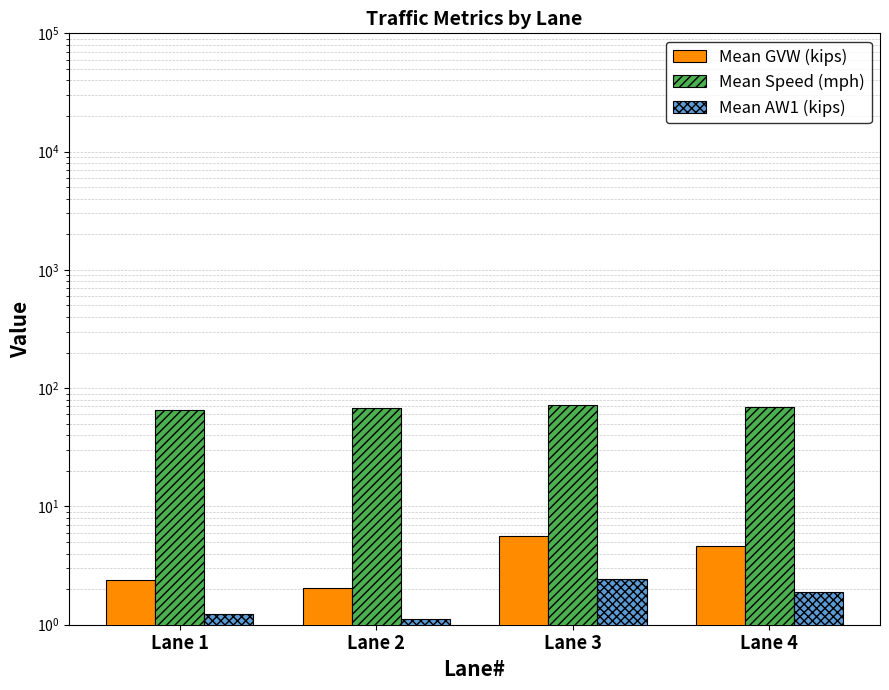

At which label does Mean AW1 (kips) reach its minimum?

Lane 2